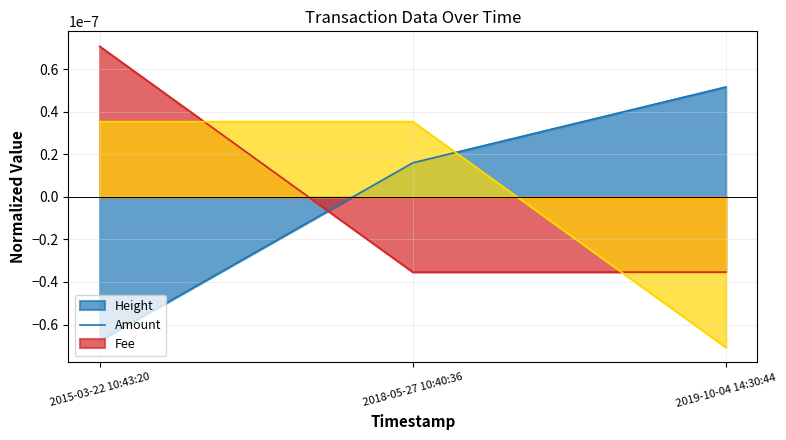

At 2018-05-27 10:40:36, list the series in order from smallest to largest.

Amount, Height, Fee